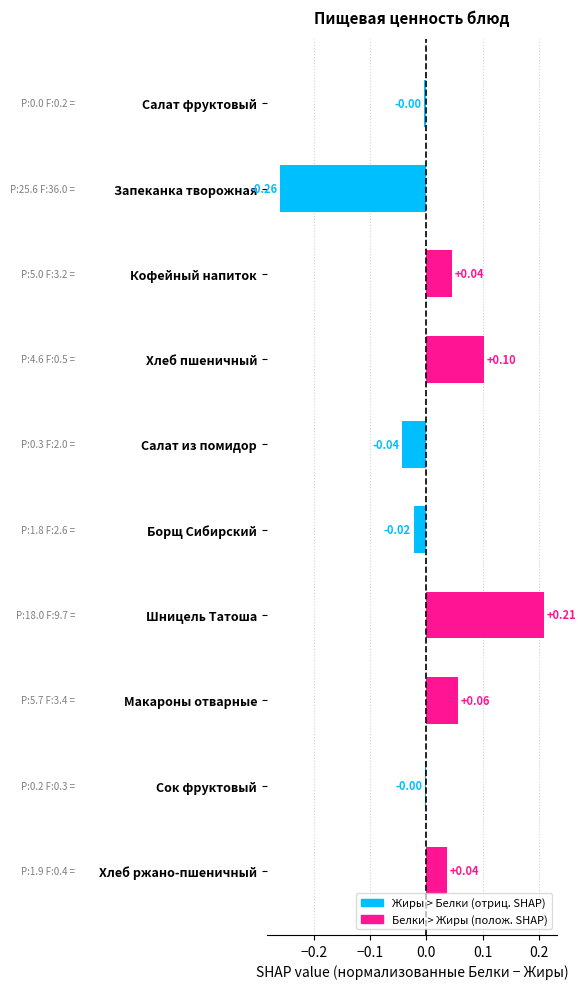

Which label corresponds to the largest value in the chart?

Шницель Татоша